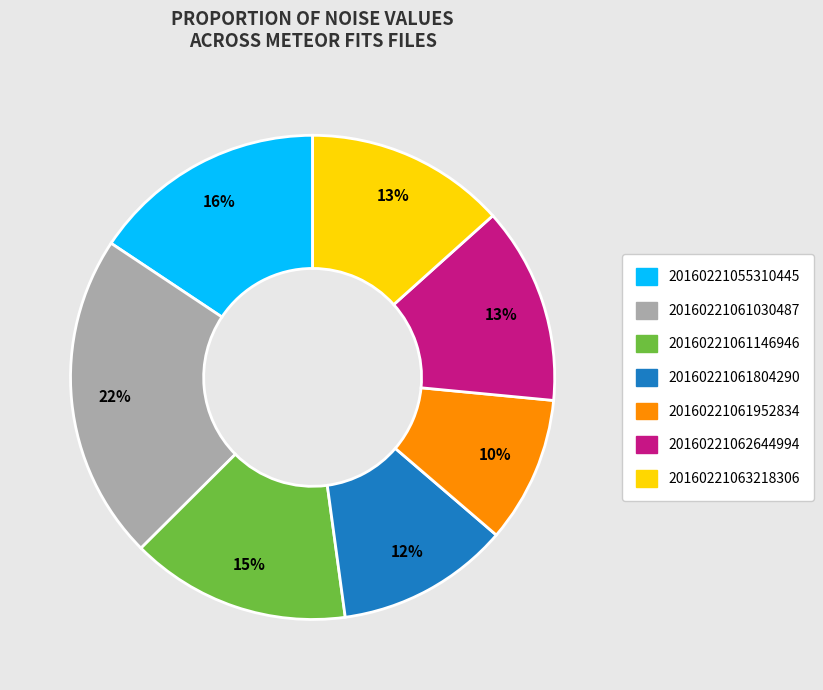

Which slice is the largest?

20160221061030487